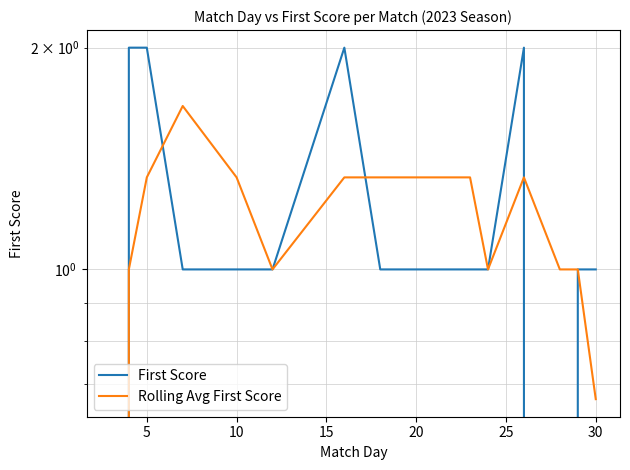

At how many categories does at least one series exceed 0?

13